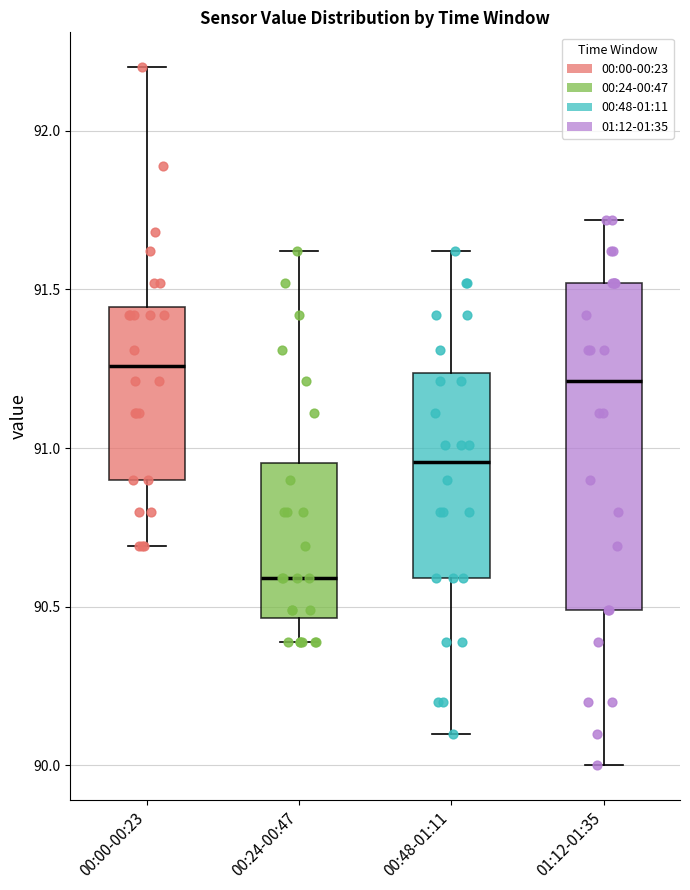

Where is the upper edge of the box for 00:48-01:11 on the y-axis? The values are not printed on the chart, so give them approximately, as read against the axis.

91.25